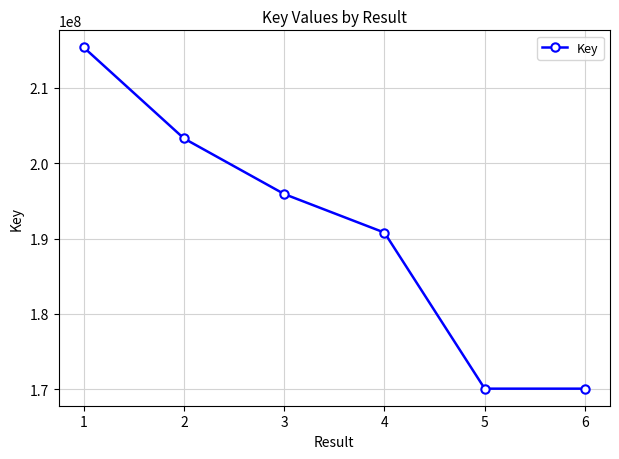

True or false: the data shows 86770628 at 3.

False